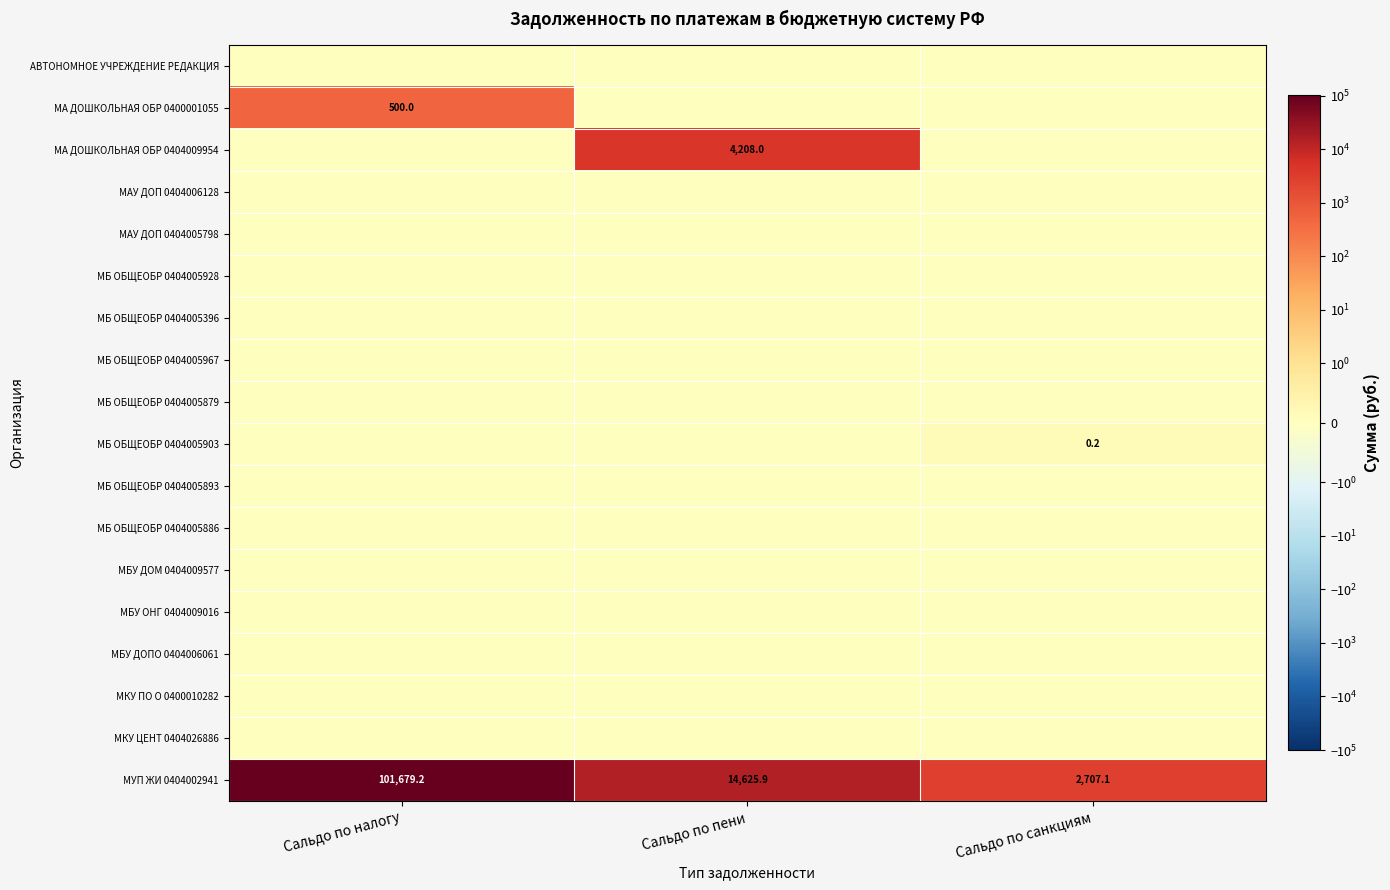

At how many categories does at least one series exceed 47764?

1